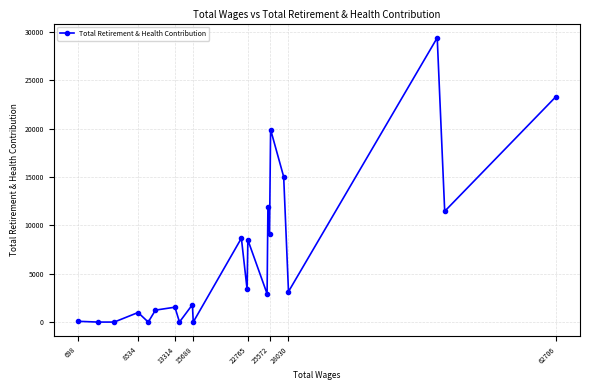

What is the average value?

6924